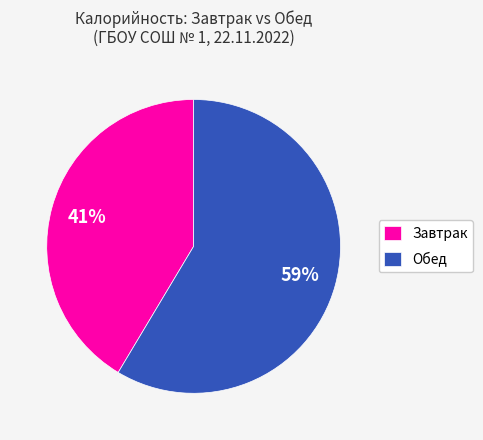

Combined, do Завтрак and Обед account for over 50%?

Yes